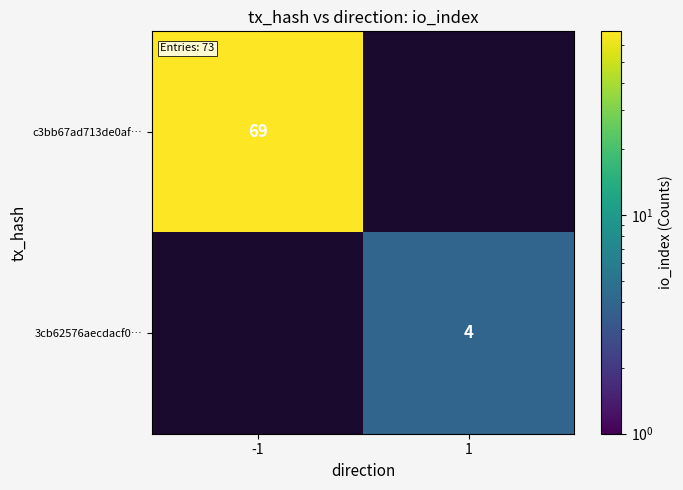

The value of c3bb67ad713de0af… at -1 is 25. True or false?

False